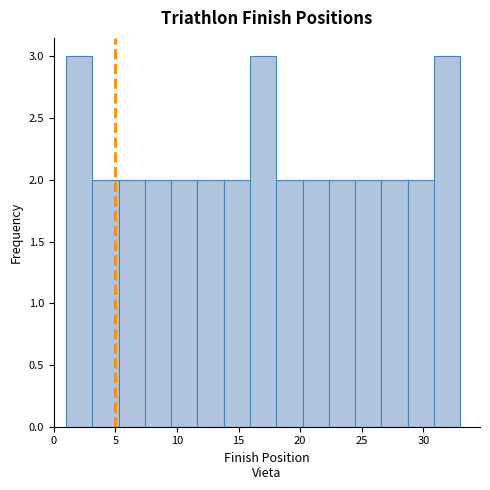

What is the height of the bar covering 28.5 to 31.0 on the x-axis? Neither the bar edges nor the heights are printed on the chart, so give them approximately, as read against the axes.

2